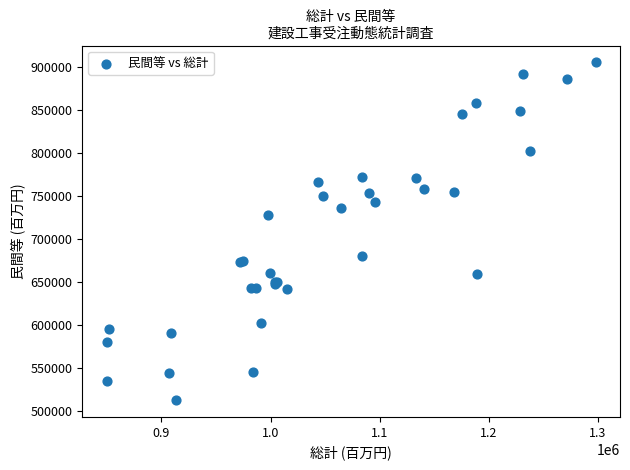

What Y value in the scatter plot is closest to 709249?

728274